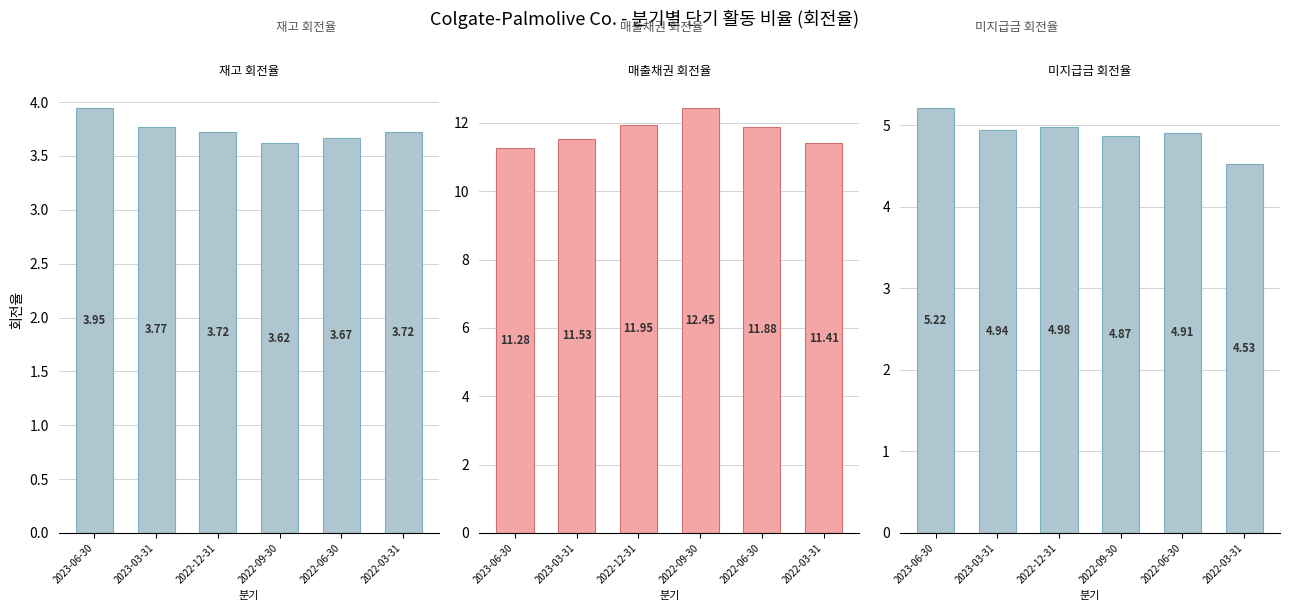

The value of 미지급금 회전율 at 2023-06-30 is 7.5. True or false?

False